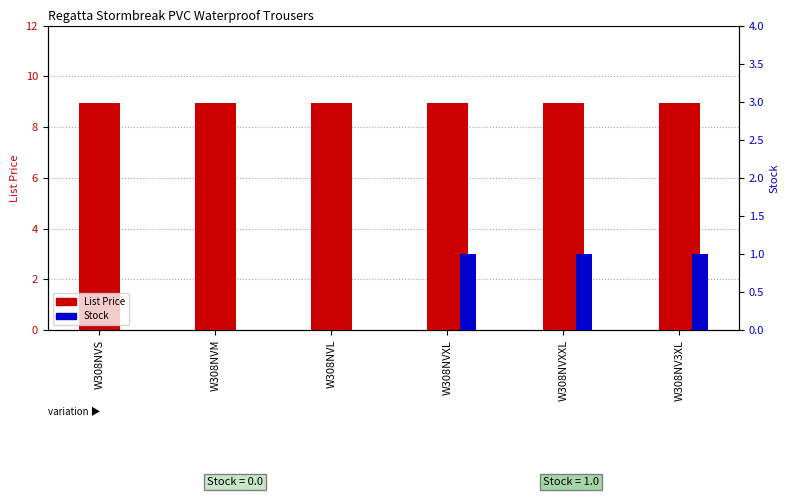

Does the chart contain stacked bars?

No